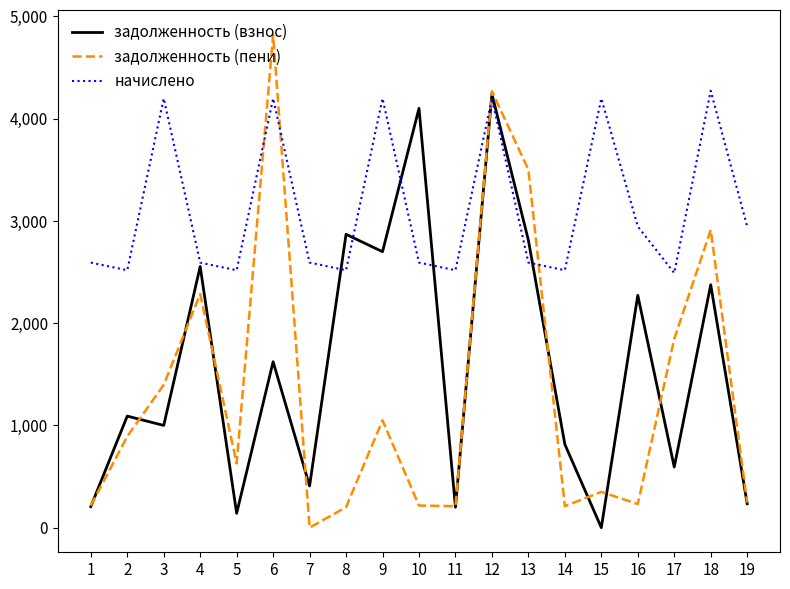

The value of начислено at 2 is 2517.5. True or false?

True